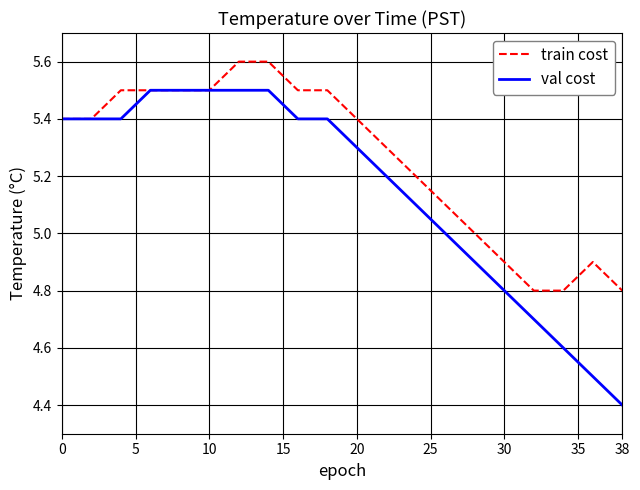

Rank the series by their maximum value, from highest to lowest.

train cost, val cost